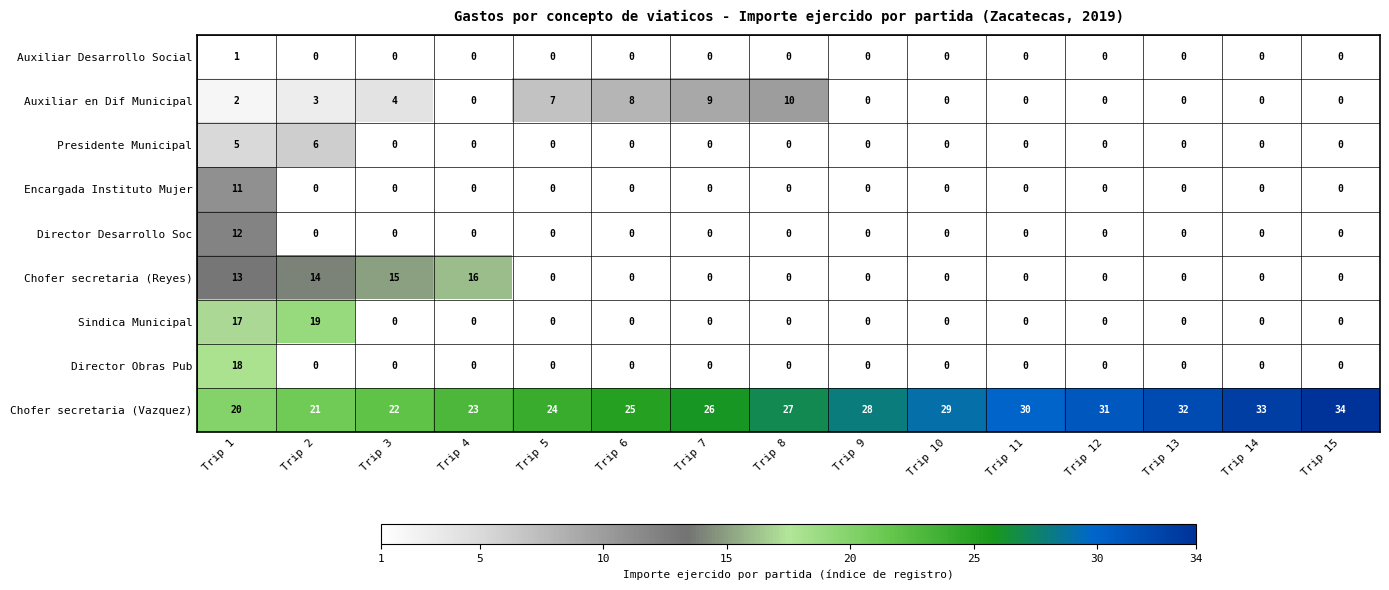

At which category is the sum across all series the highest?

Trip 1